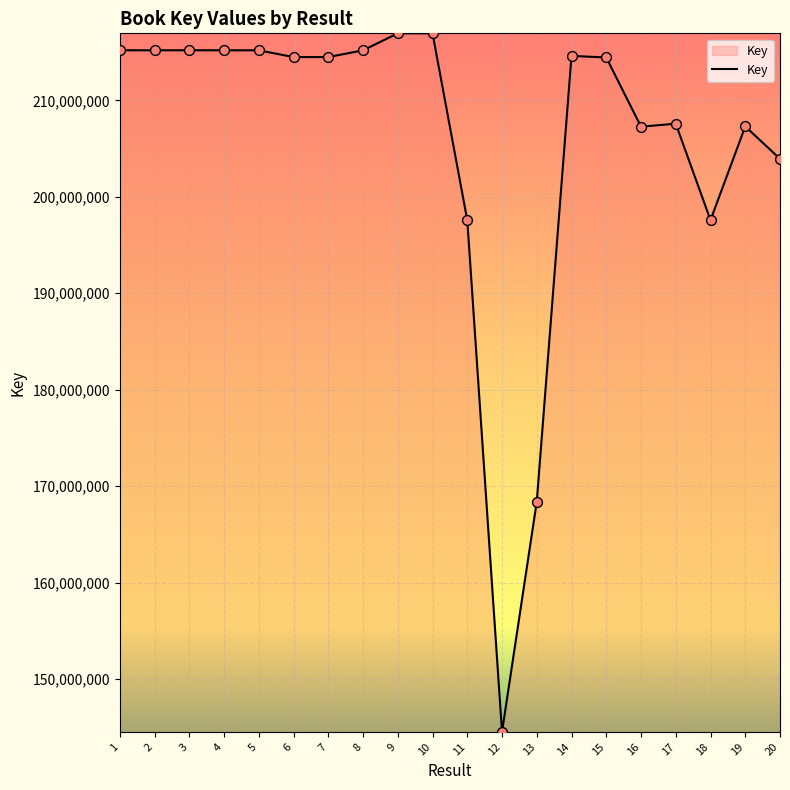

What is the change in value from 1 to 12?

-70654406